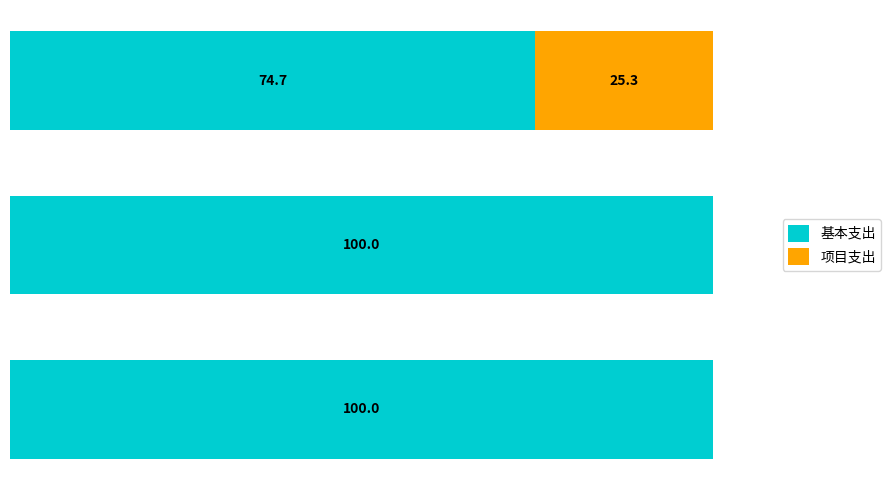

What are all the series names shown in the legend?

基本支出, 项目支出